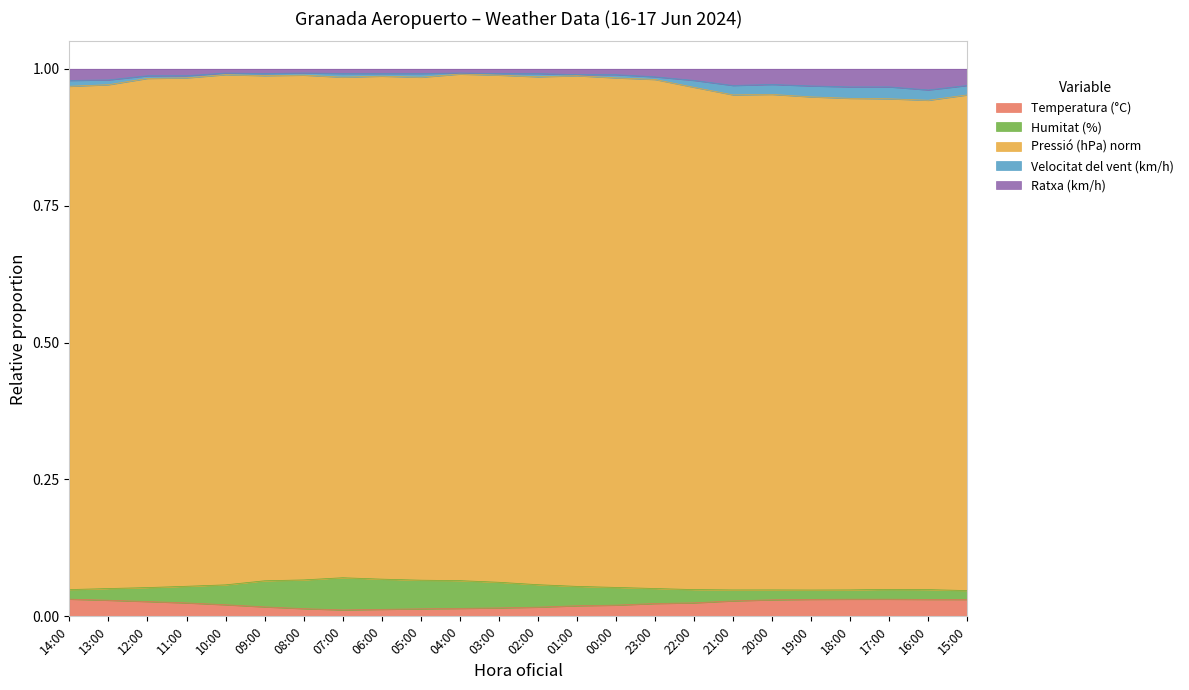

At which category does Ratxa (km/h) reach its first local valley?

09:00